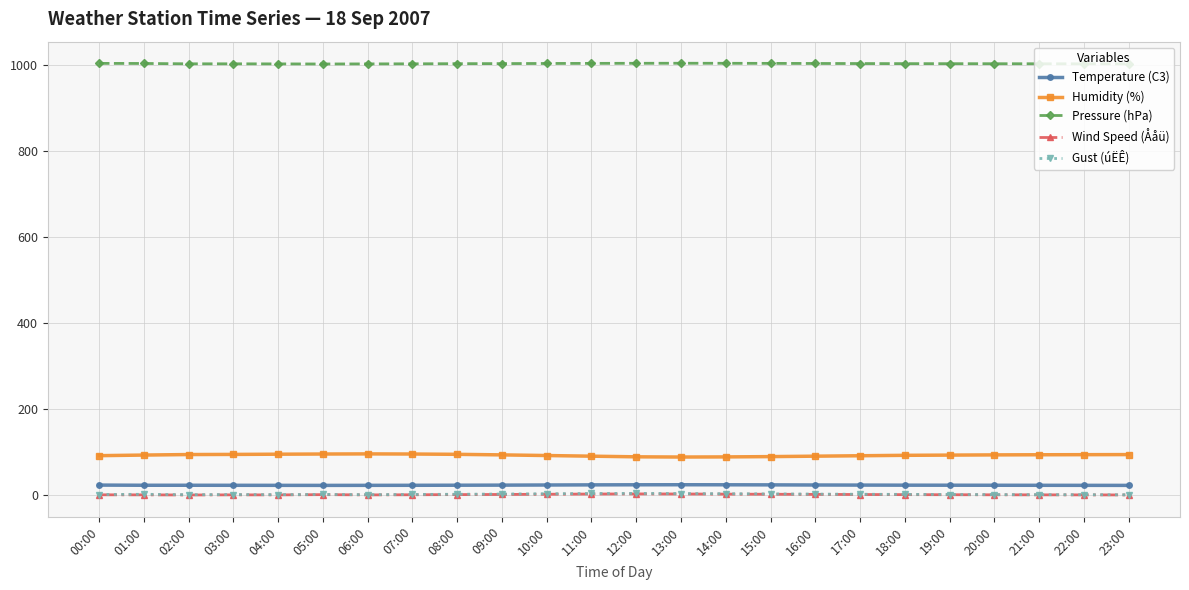

How many lines are shown in the chart?

5